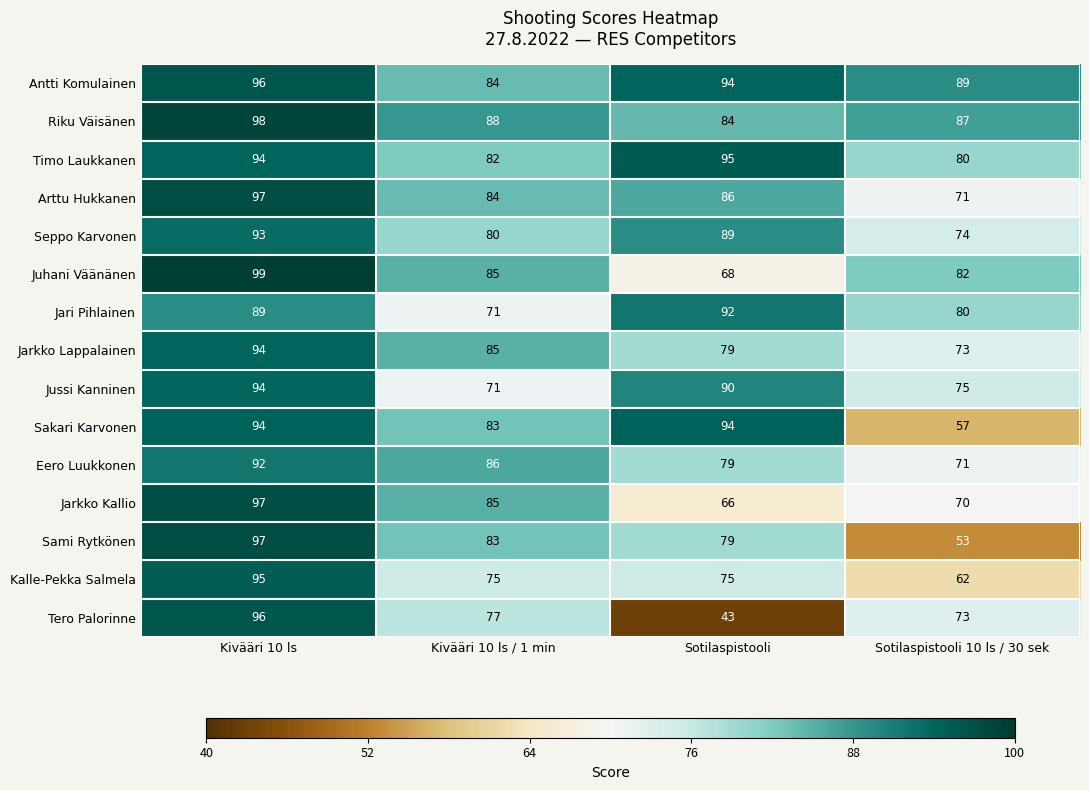

Which label corresponds to the smallest value in the chart?

Sotilaspistooli